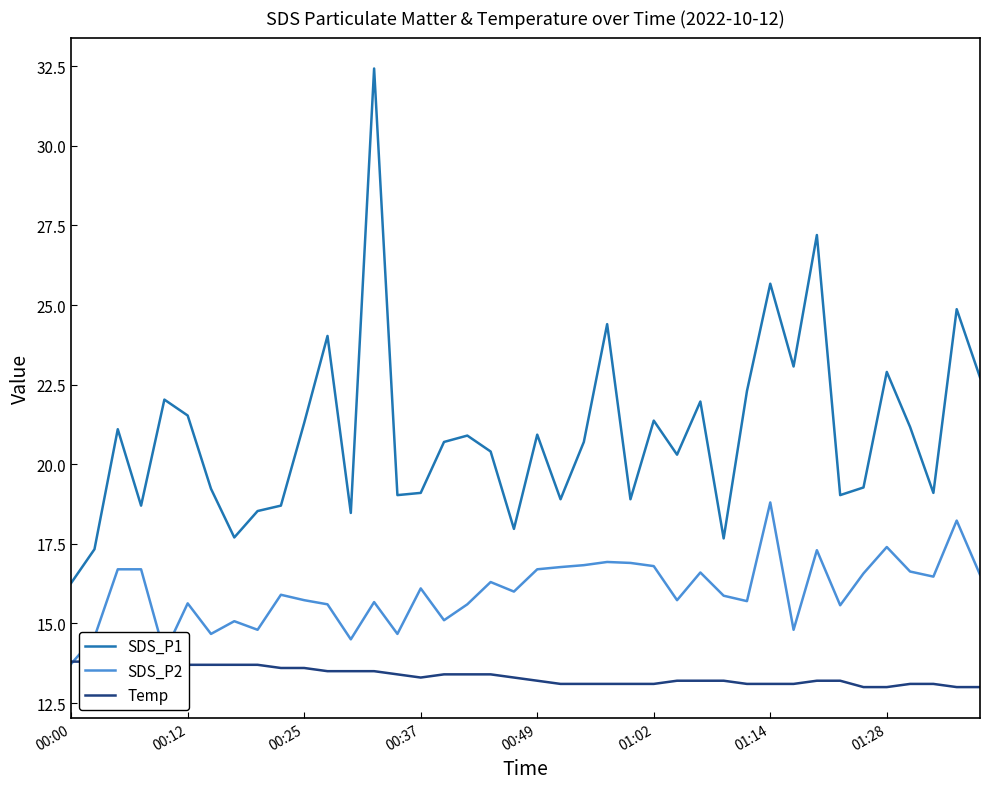

What is the lowest value of the SDS_P1 series?

16.3